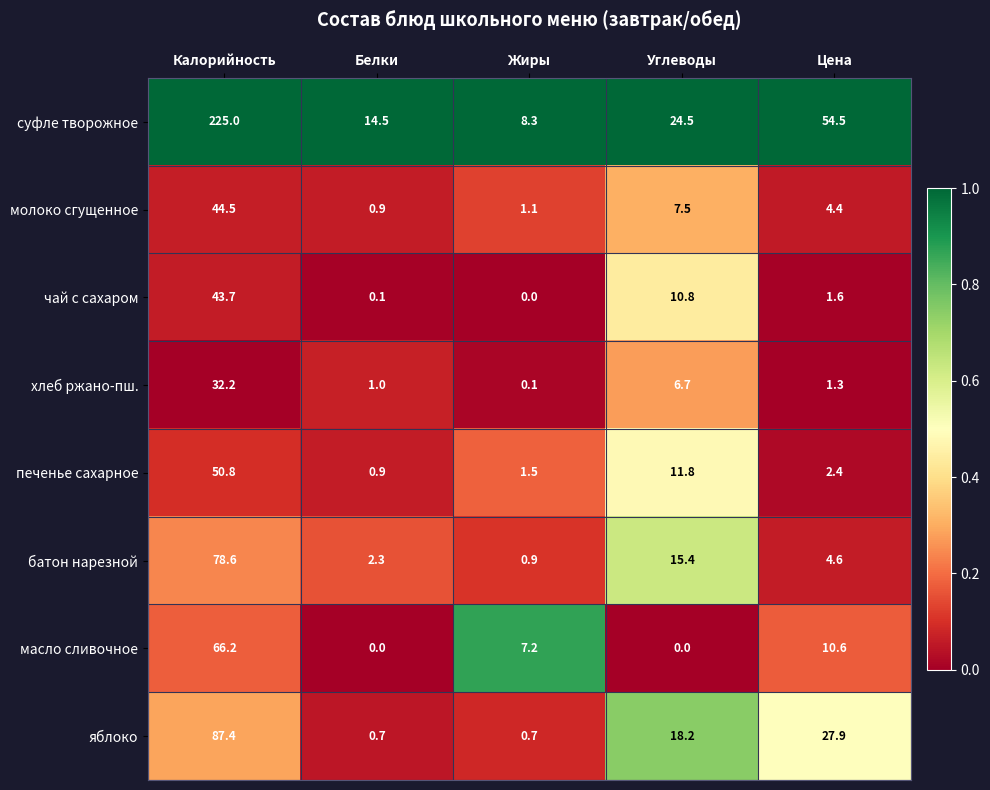

Which label corresponds to the largest value in the chart?

Калорийность